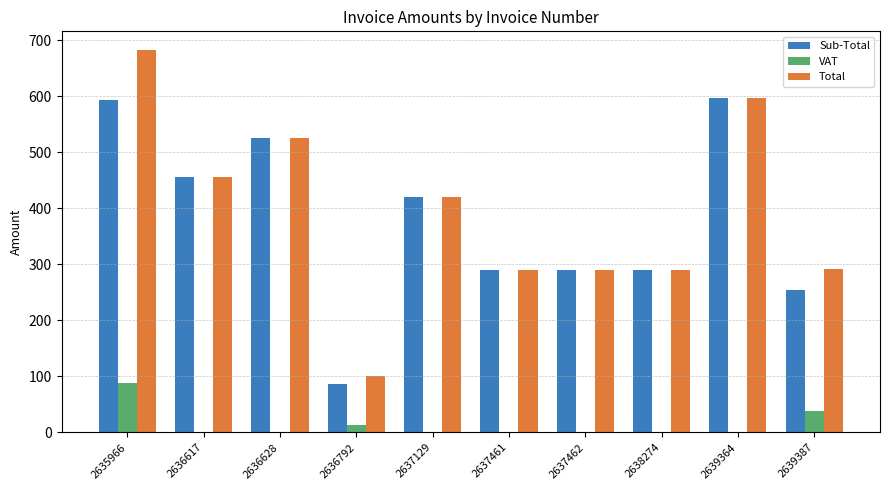

At which category is the sum across all series the highest?

2635966